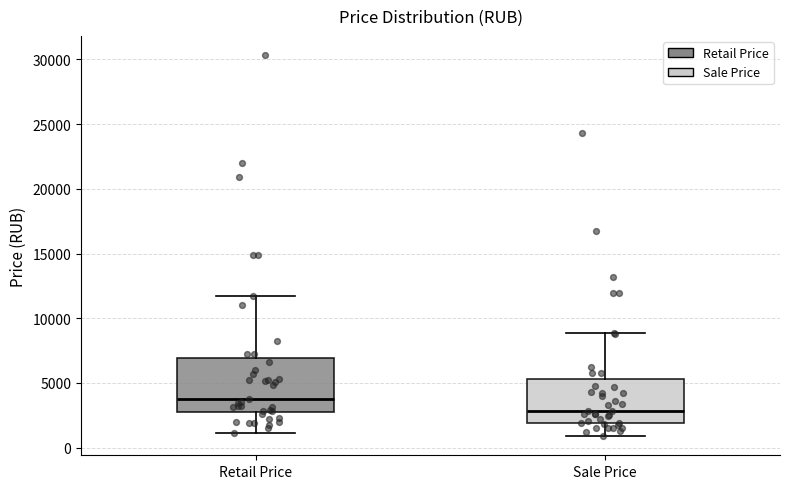

Reading left to right, read every box against the y-axis: the position of its median line, the range the box covers, and the ends of its whiskers. The values are not printed on the chart, so give them approximately, as read against the axis.

Retail Price: median 4000, box 2500 to 7000, whiskers 1000 to 12000
Sale Price: median 3000, box 2000 to 5500, whiskers 1000 to 9000